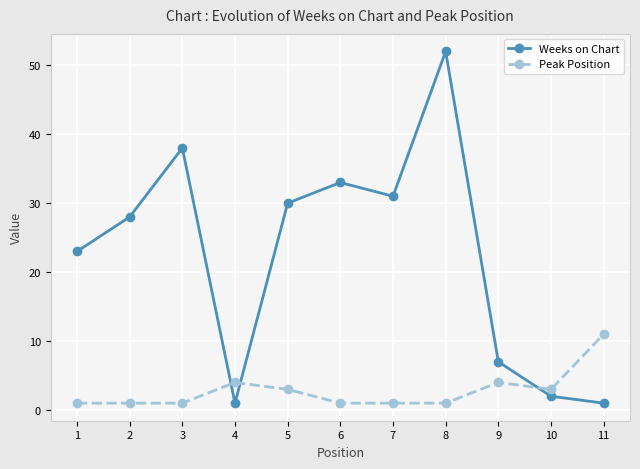

What is the highest value of the Weeks on Chart series?

52